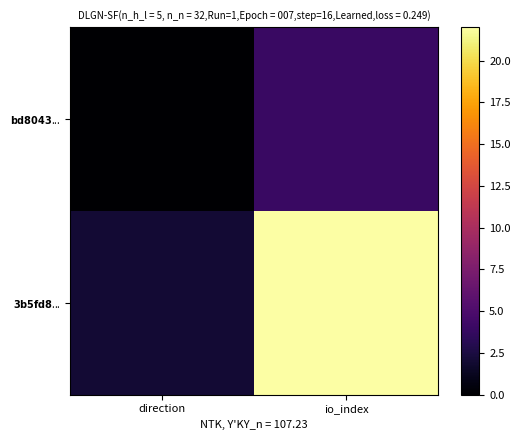

At how many categories does at least one series exceed 11?

1